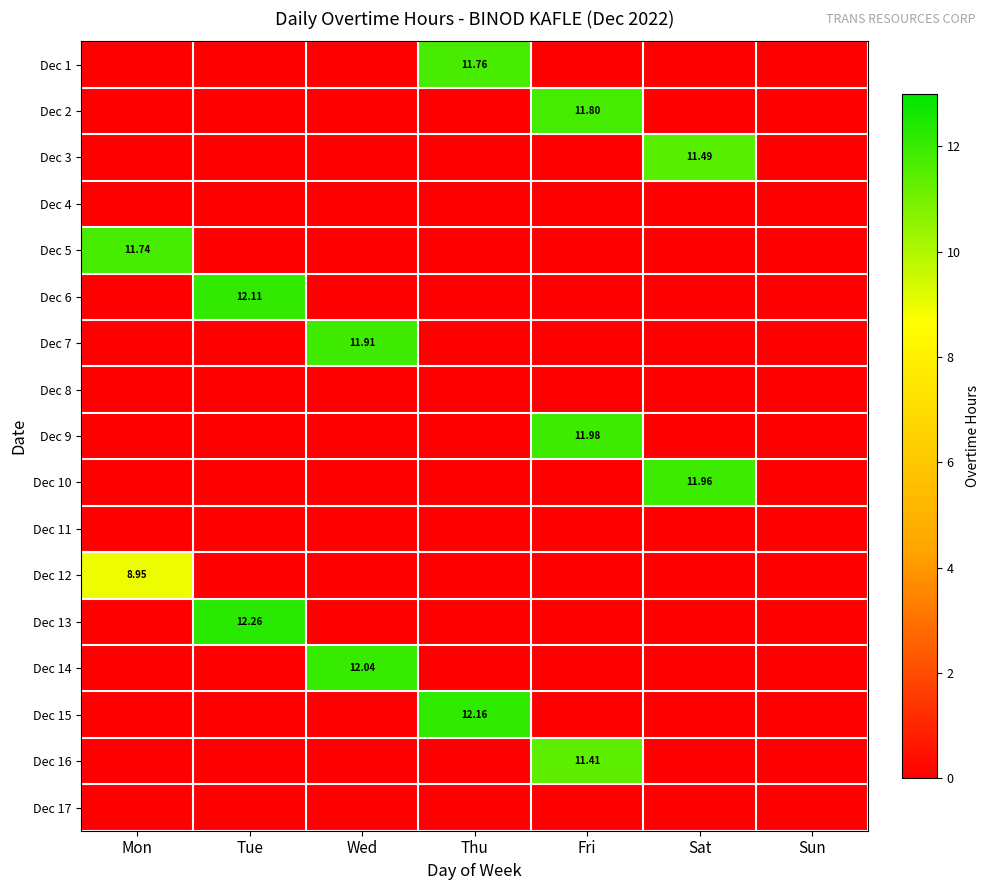

Count the number of categories in the chart.

7